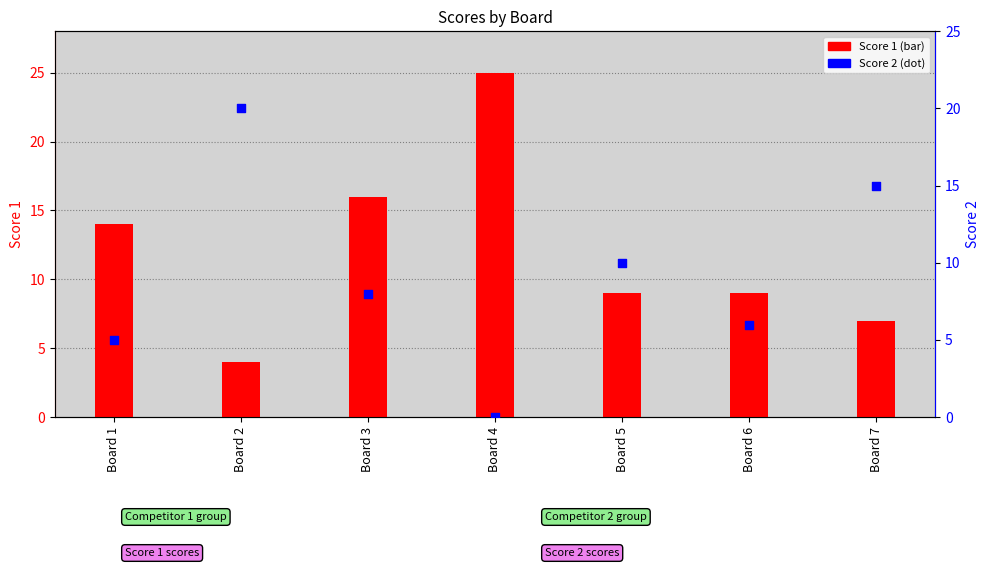

What is the change in value from Board 4 to Board 6?

+6